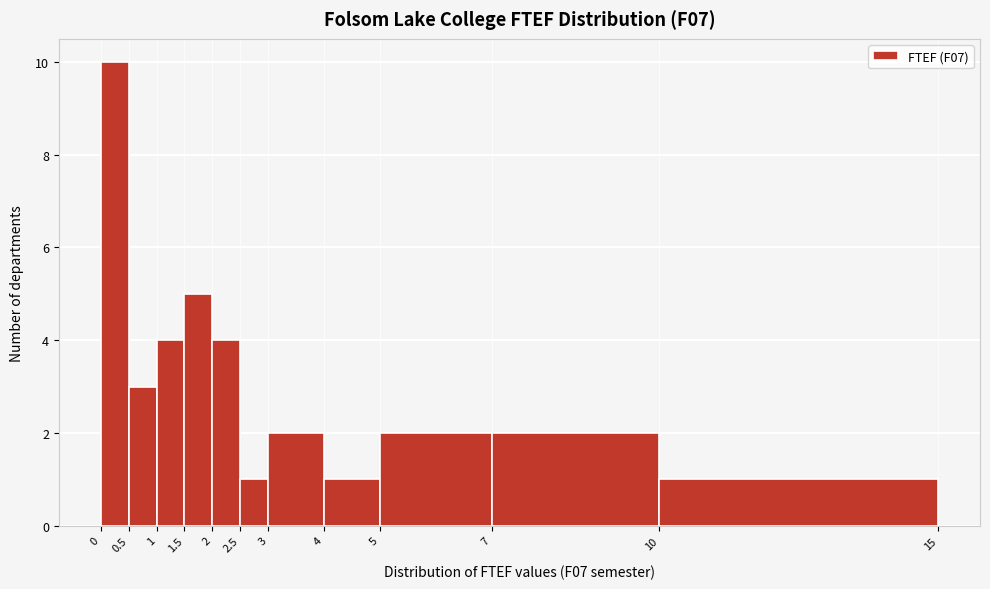

Reading left to right, list every bar in this chart as the range it spans on the x-axis followed by its height. The values are not printed on the chart, so give them approximately, as read against the axis.

0 to 0.5: 10
0.5 to 1: 3
1 to 1.5: 4
1.5 to 2: 5
2 to 2.5: 4
2.5 to 3: 1
3 to 4: 2
4 to 5: 1
5 to 7: 2
7 to 10: 2
10 to 15: 1